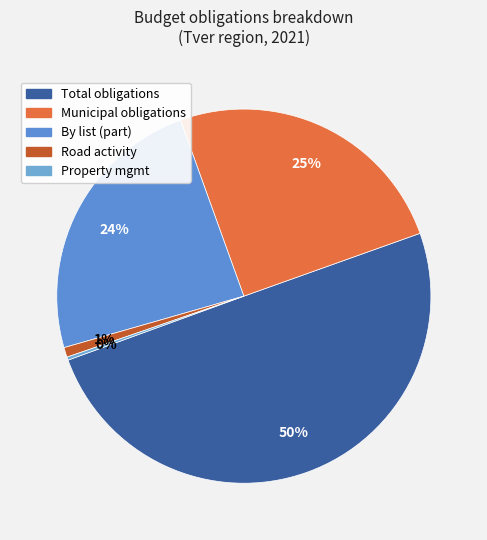

How many segments does this pie chart have?

5